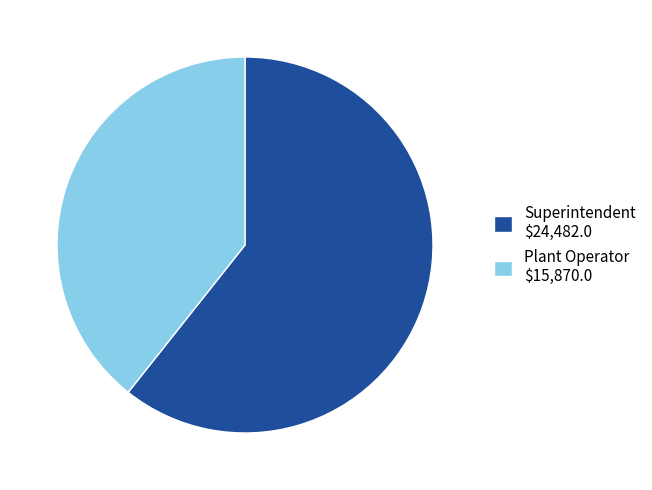

The Superintendent $24,482.0 slice represents 61% of the pie. True or false?

True